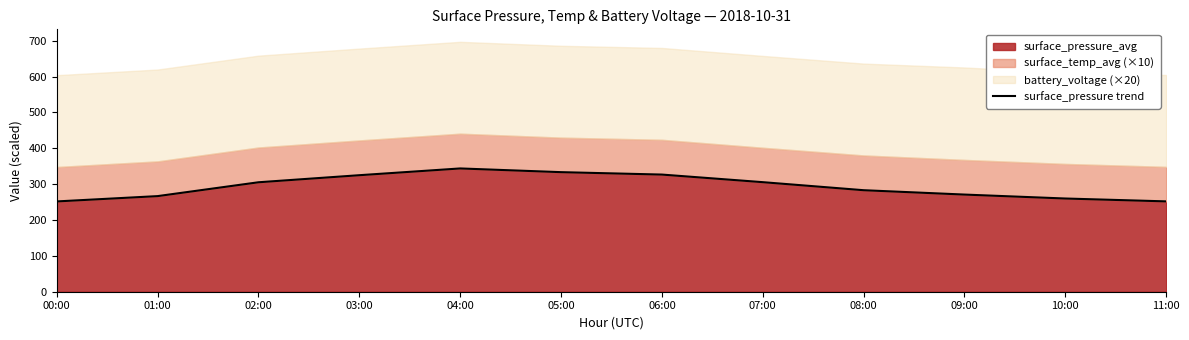

Reading right to left, list all the values displayed in this chart.

252.0	260.0	271.0	283.2	305.6	326.8	333.5	343.9	325.0	305.3	266.7	251.9